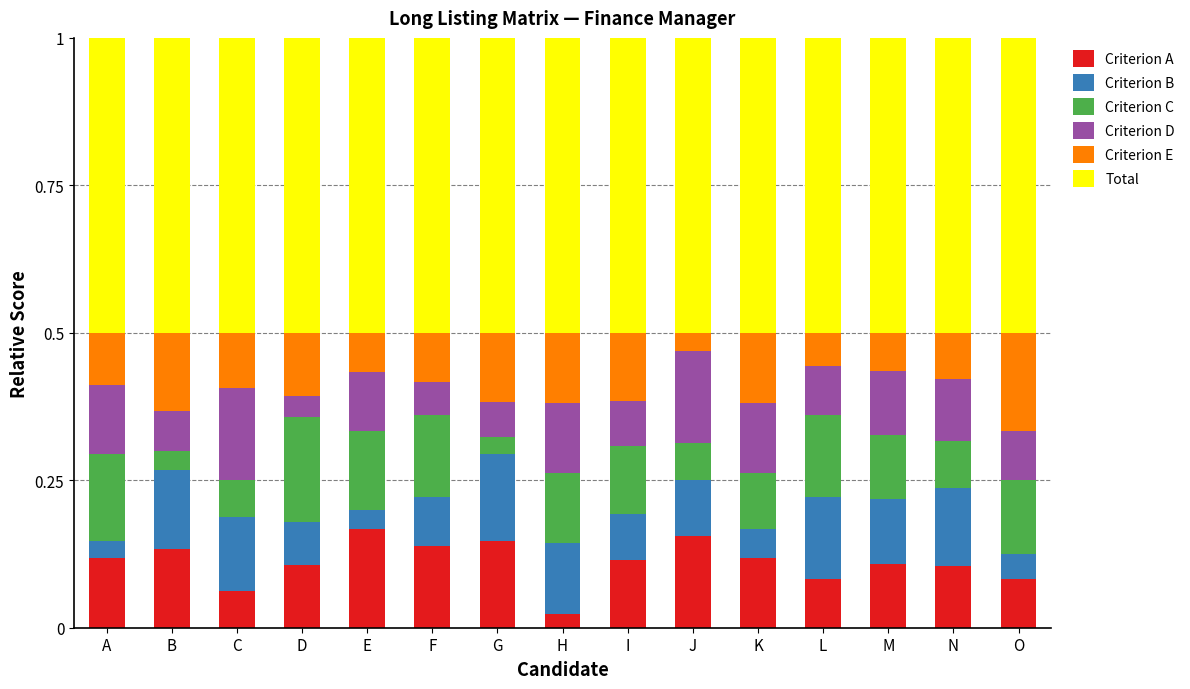

What is the total value across all series at N?

1.0